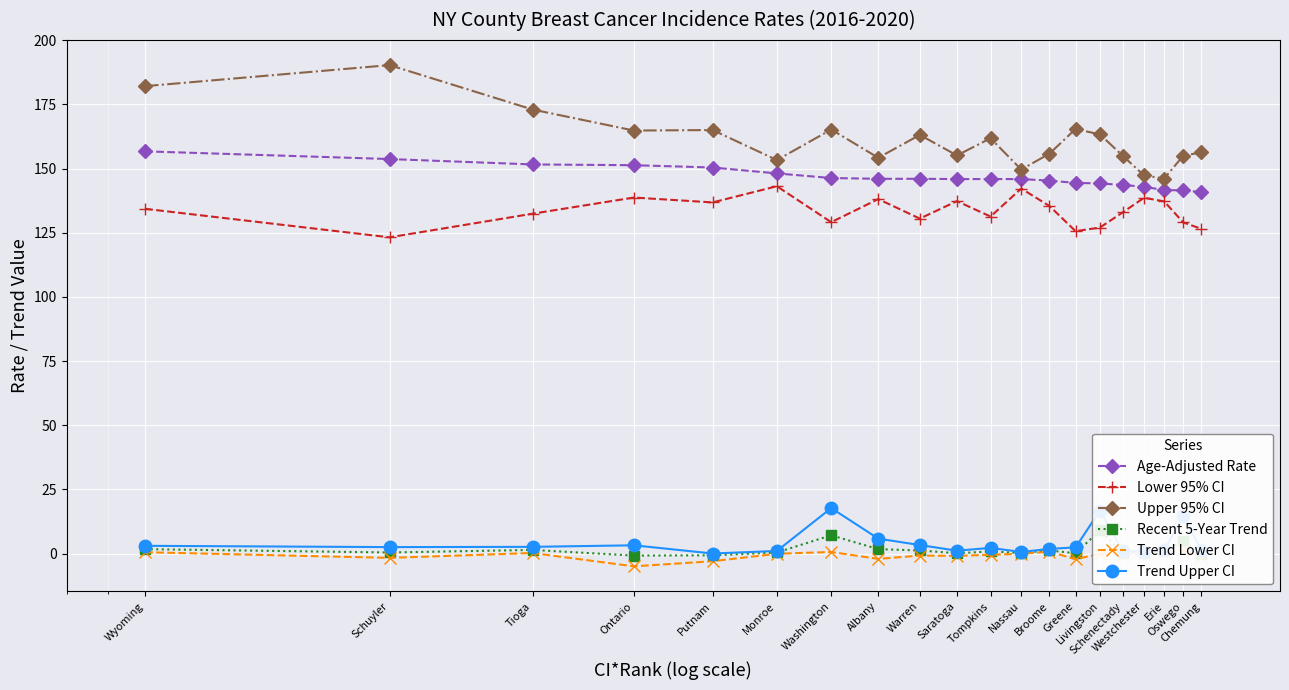

At which category is the sum across all series the highest?

Wyoming